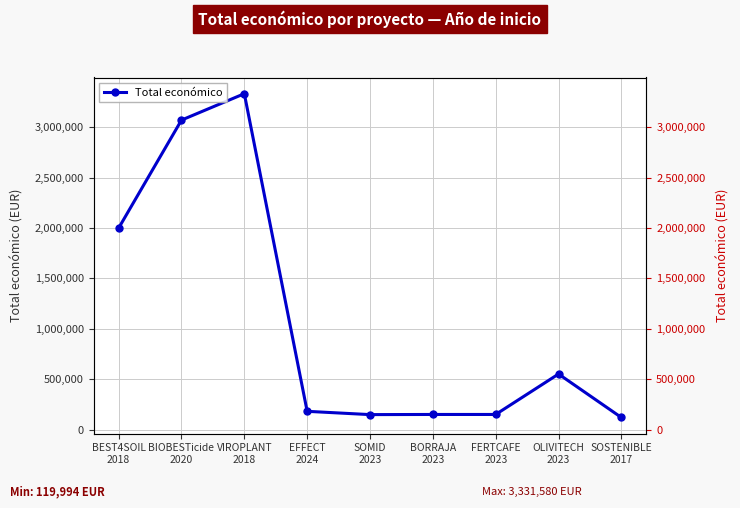

How many data points does each series have?

9